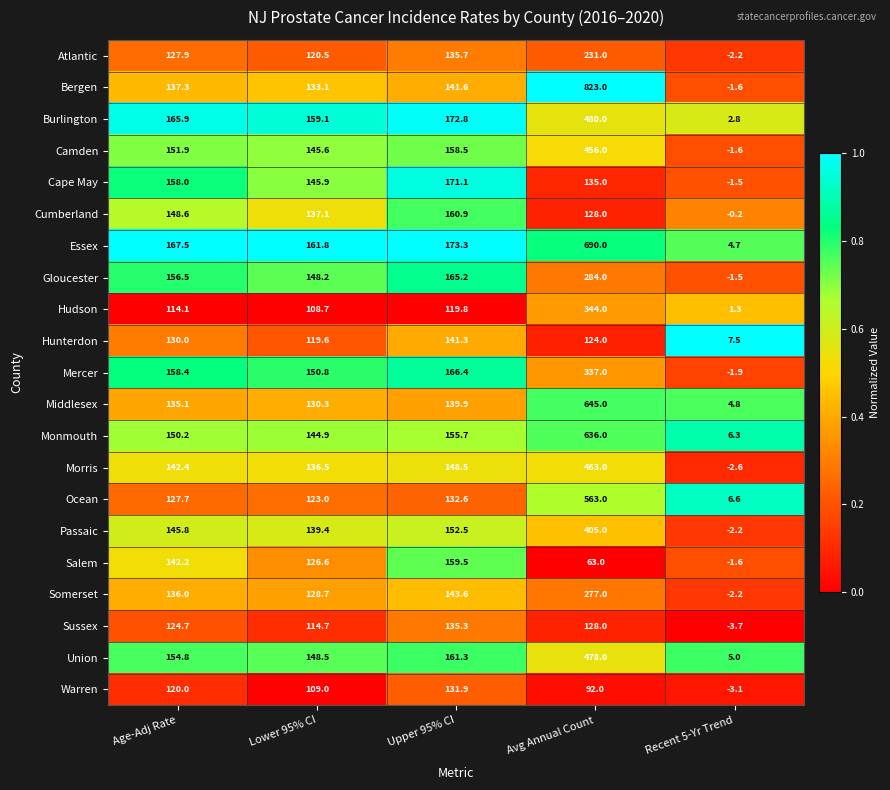

Rank the series by their maximum value, from highest to lowest.

Bergen, Essex, Middlesex, Monmouth, Ocean, Burlington, Union, Morris, Camden, Passaic, Hudson, Mercer, Gloucester, Somerset, Atlantic, Cape May, Cumberland, Salem, Hunterdon, Sussex, Warren